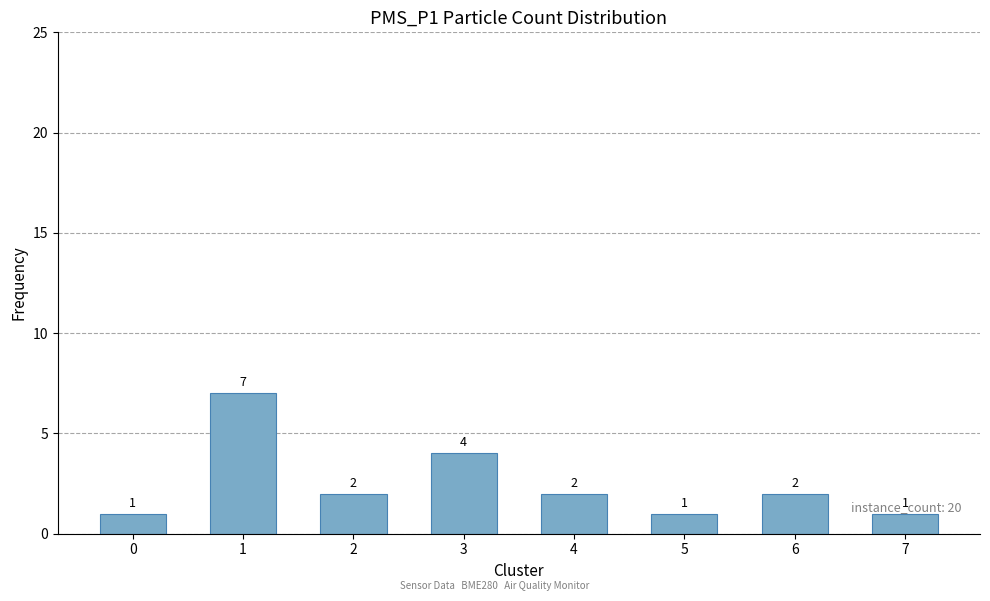

The value at 6 is 1. True or false?

False